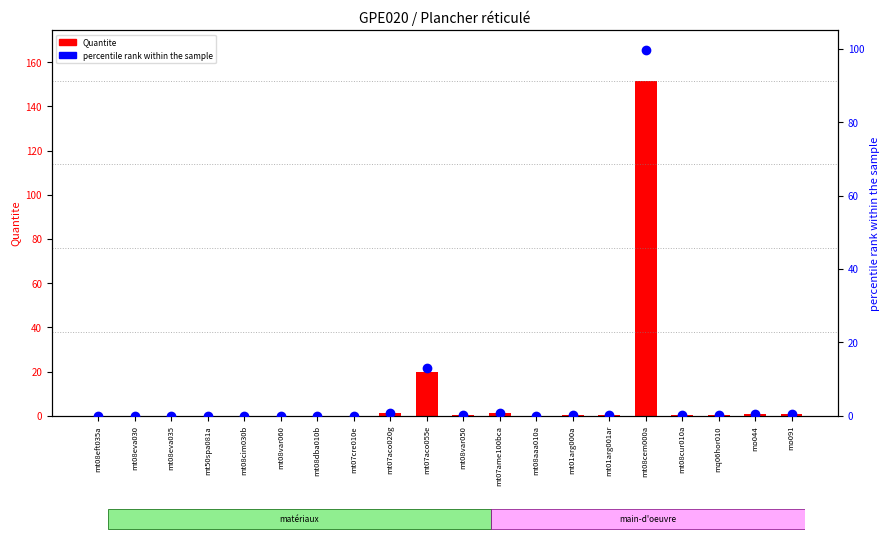

Which series reaches the maximum Y coordinate?

Quantite